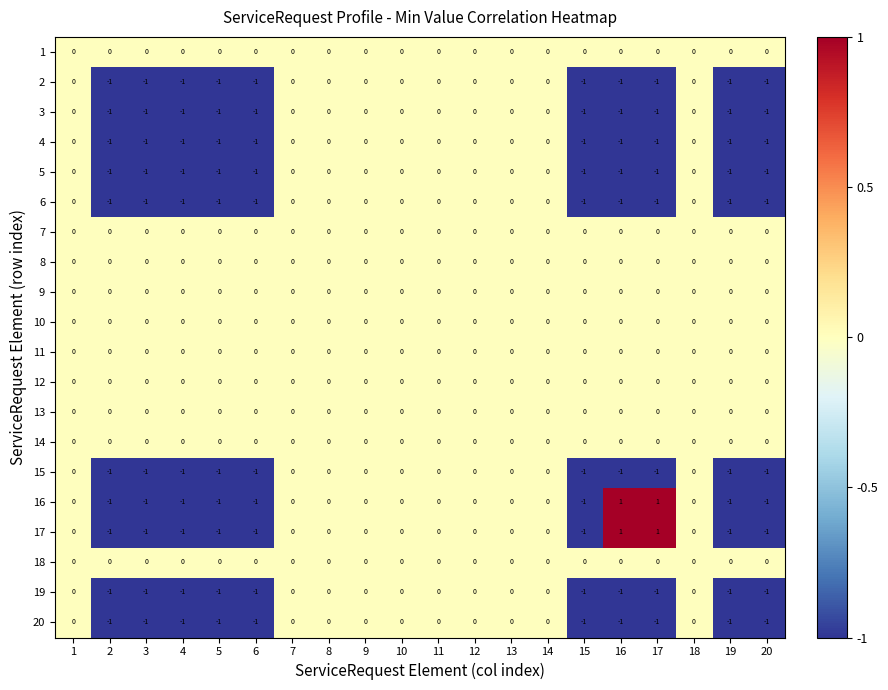

How many data points in 5 are less than 0?

10